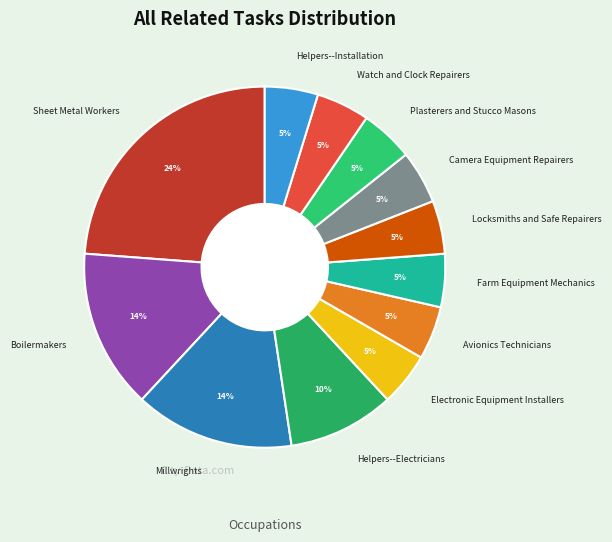

What percentage is the Sheet Metal Workers slice, to the nearest percent?

24%